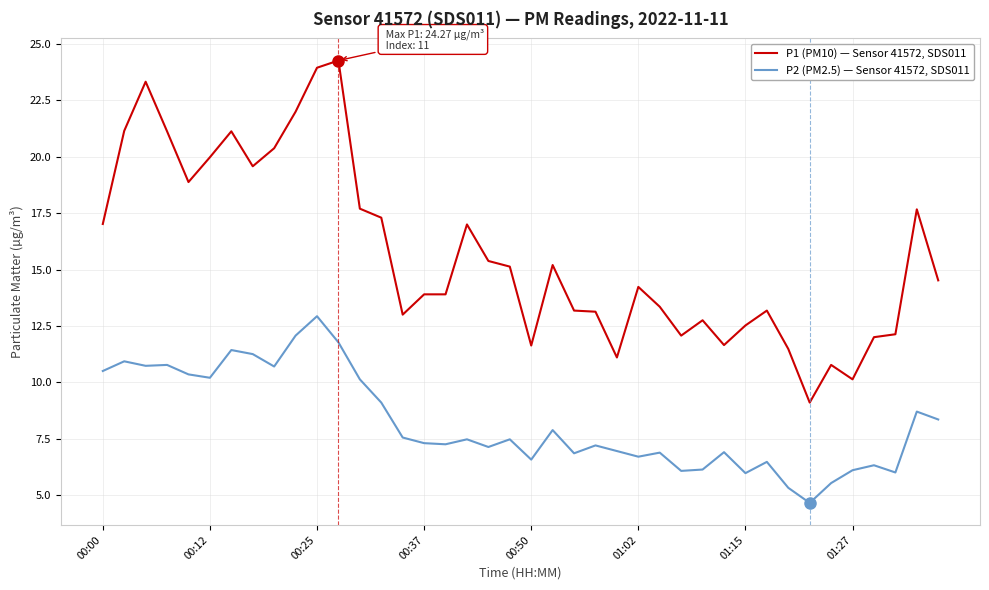

What is the minimum value for P1 (PM10) — Sensor 41572, SDS011?

9.1